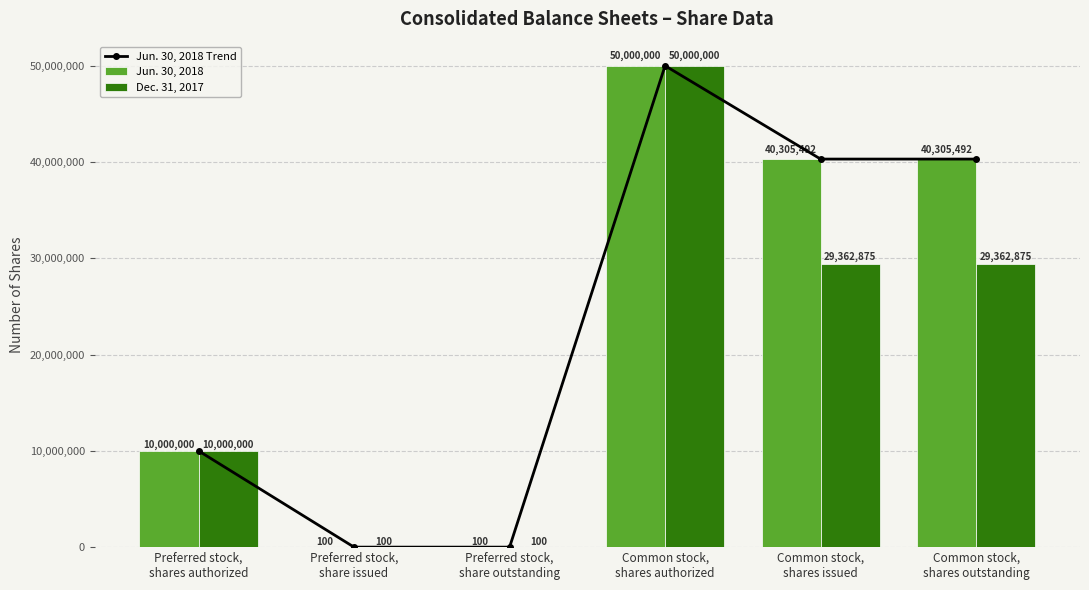

Count the Dec. 31, 2017 values in the range 100 to 29362875.

5